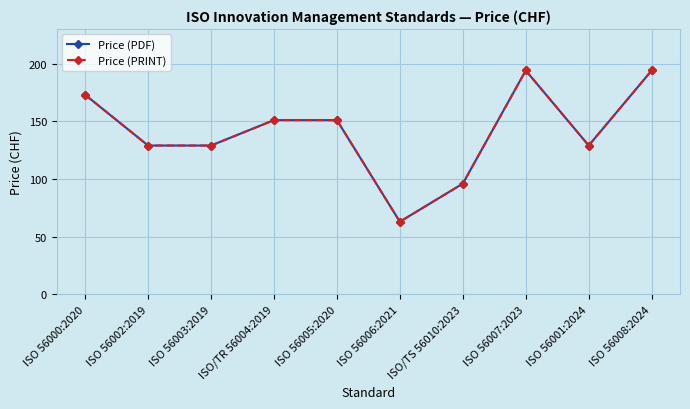

True or false: Price (PDF) has a value of 63 at ISO 56006:2021.

True